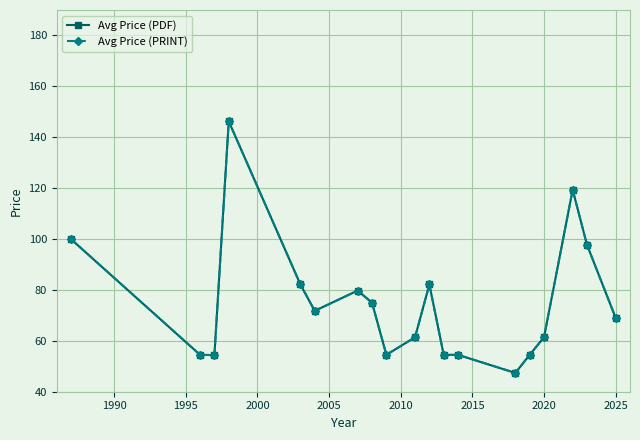

True or false: Avg Price (PDF) and Avg Price (PRINT) intersect in this chart.

False